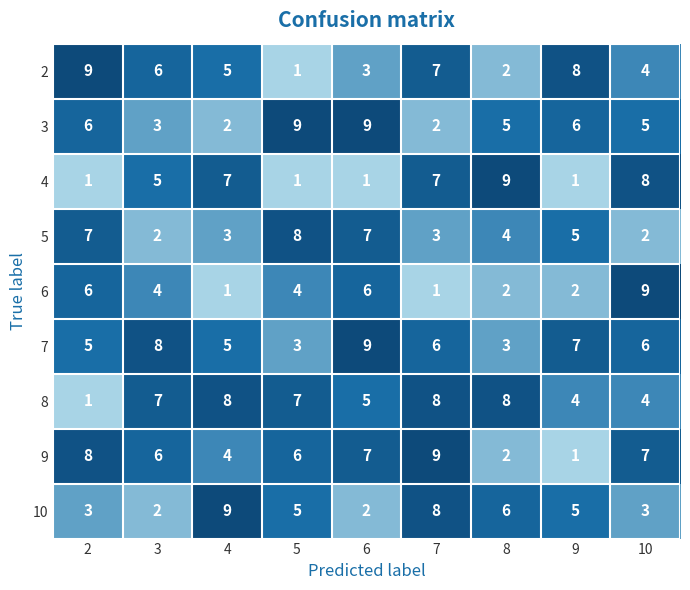

At which category is the sum across all series the highest?

7